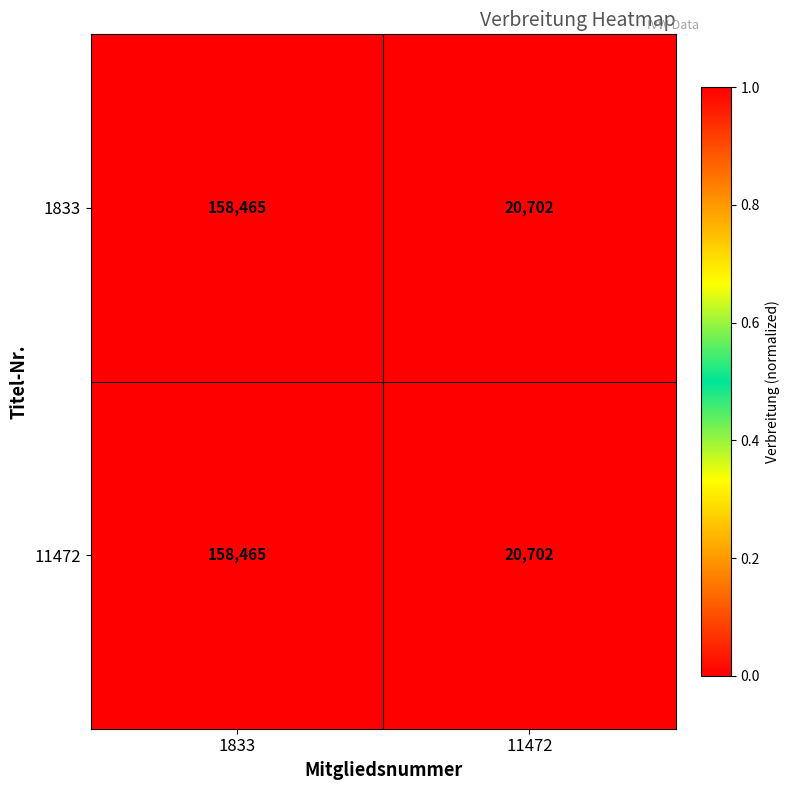

Read the 11472 value at 11472.

20702